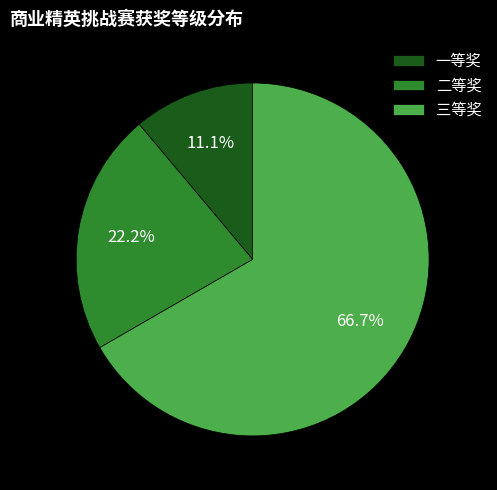

True or false: 一等奖 accounts for 11% of the total.

True